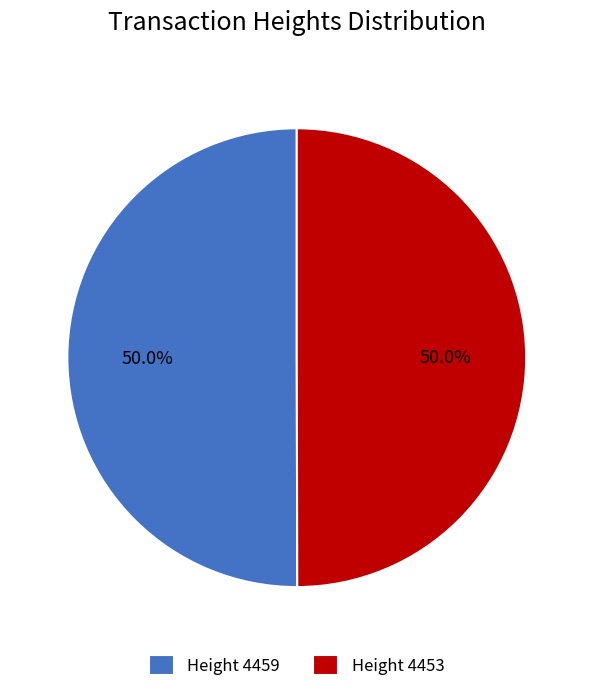

Approximately how many times larger is the value at Height 4459 compared to Height 4453?

1.0